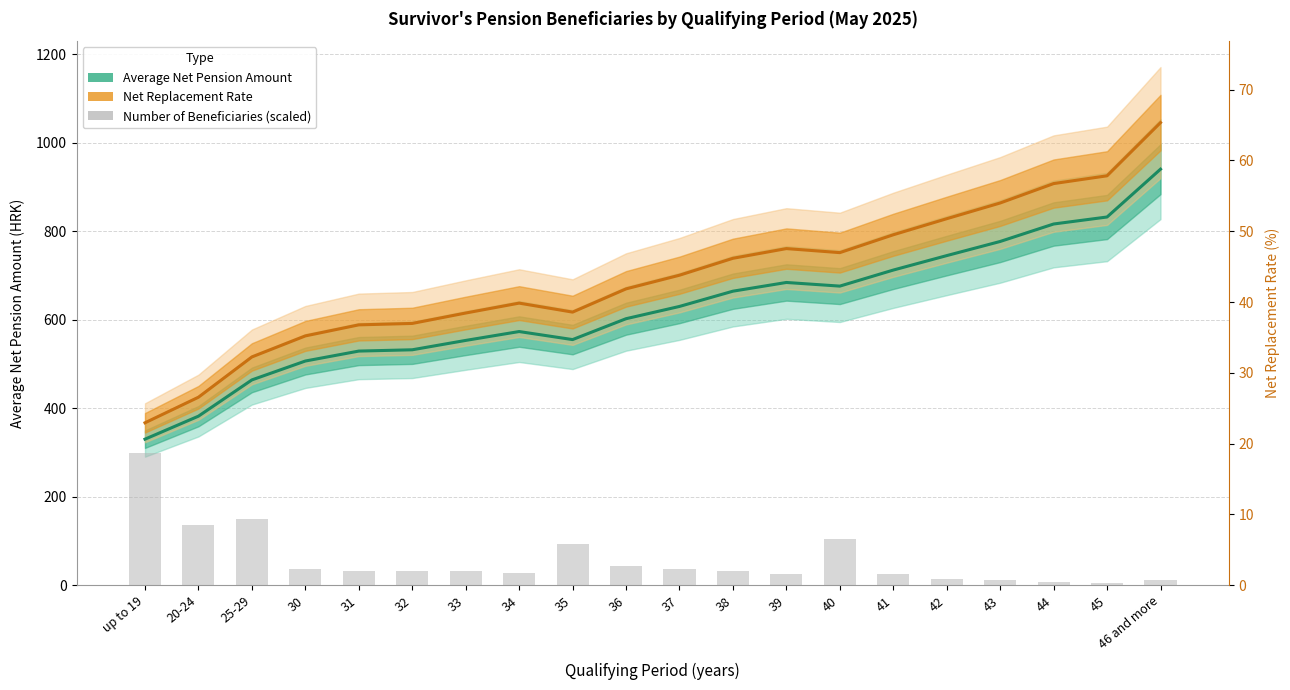

At how many categories does at least one series exceed 716?

9